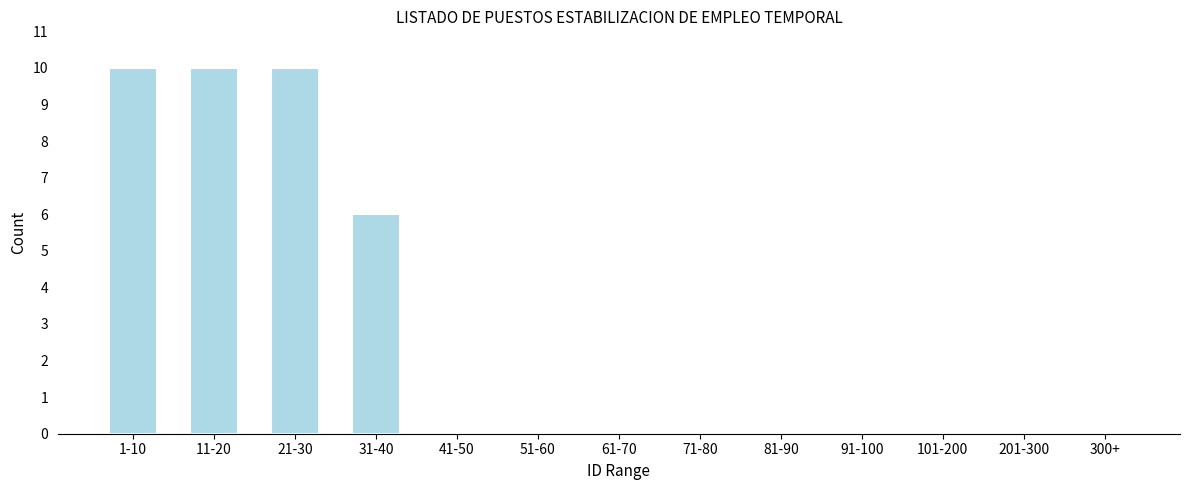

Reading right to left, extract all data points from this chart.

300+=0	201-300=0	101-200=0	91-100=0	81-90=0	71-80=0	61-70=0	51-60=0	41-50=0	31-40=6	21-30=10	11-20=10	1-10=10